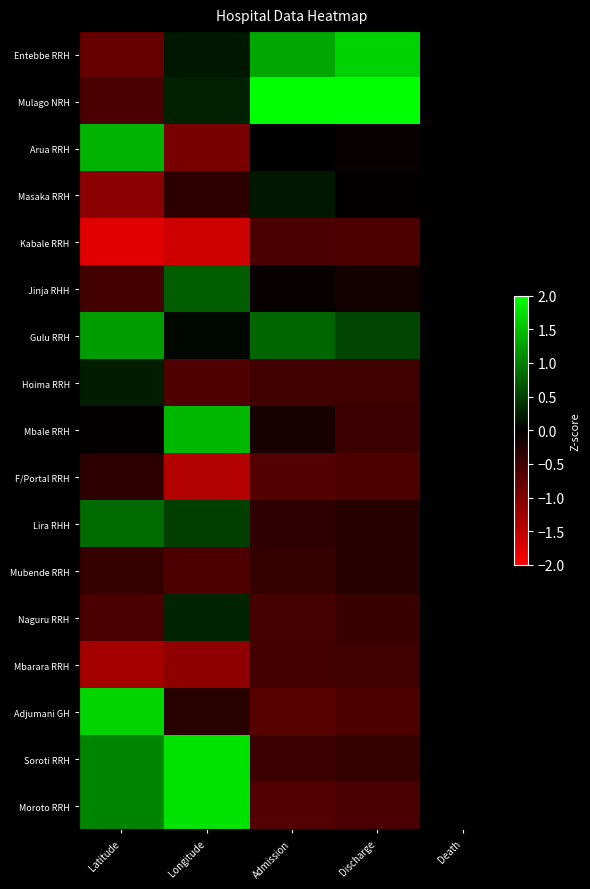

Reading left to right, transcribe all the data shown in this chart.

Entebbe RRH: Latitude=-0.8	Longitude=0.2	Admission=1.3	Discharge=1.6	Death=0.0
Mulago NRH: Latitude=-0.6	Longitude=0.3	Admission=2.0	Discharge=2.0	Death=0.0
Arua RRH: Latitude=1.4	Longitude=-0.9	Admission=-0.0	Discharge=-0.1	Death=0.0
Masaka RRH: Latitude=-1.1	Longitude=-0.3	Admission=0.2	Discharge=-0.0	Death=0.0
Kabale RRH: Latitude=-1.8	Longitude=-1.6	Admission=-0.6	Discharge=-0.6	Death=0.0
Jinja RHH: Latitude=-0.5	Longitude=0.7	Admission=-0.1	Discharge=-0.1	Death=0.0
Gulu RRH: Latitude=1.2	Longitude=0.1	Admission=0.8	Discharge=0.5	Death=0.0
Hoima RRH: Latitude=0.2	Longitude=-0.6	Admission=-0.5	Discharge=-0.5	Death=0.0
Mbale RRH: Latitude=-0.0	Longitude=1.4	Admission=-0.2	Discharge=-0.5	Death=0.0
F/Portal RRH: Latitude=-0.4	Longitude=-1.4	Admission=-0.7	Discharge=-0.6	Death=0.0
Lira RHH: Latitude=0.8	Longitude=0.5	Admission=-0.4	Discharge=-0.3	Death=0.0
Mubende RRH: Latitude=-0.4	Longitude=-0.6	Admission=-0.4	Discharge=-0.3	Death=0.0
Naguru RRH: Latitude=-0.6	Longitude=0.3	Admission=-0.5	Discharge=-0.4	Death=0.0
Mbarara RRH: Latitude=-1.3	Longitude=-1.1	Admission=-0.5	Discharge=-0.5	Death=0.0
Adjumani GH: Latitude=1.7	Longitude=-0.3	Admission=-0.7	Discharge=-0.6	Death=0.0
Soroti RRH: Latitude=1.0	Longitude=1.8	Admission=-0.5	Discharge=-0.4	Death=0.0
Moroto RRH: Latitude=1.0	Longitude=1.8	Admission=-0.7	Discharge=-0.6	Death=0.0